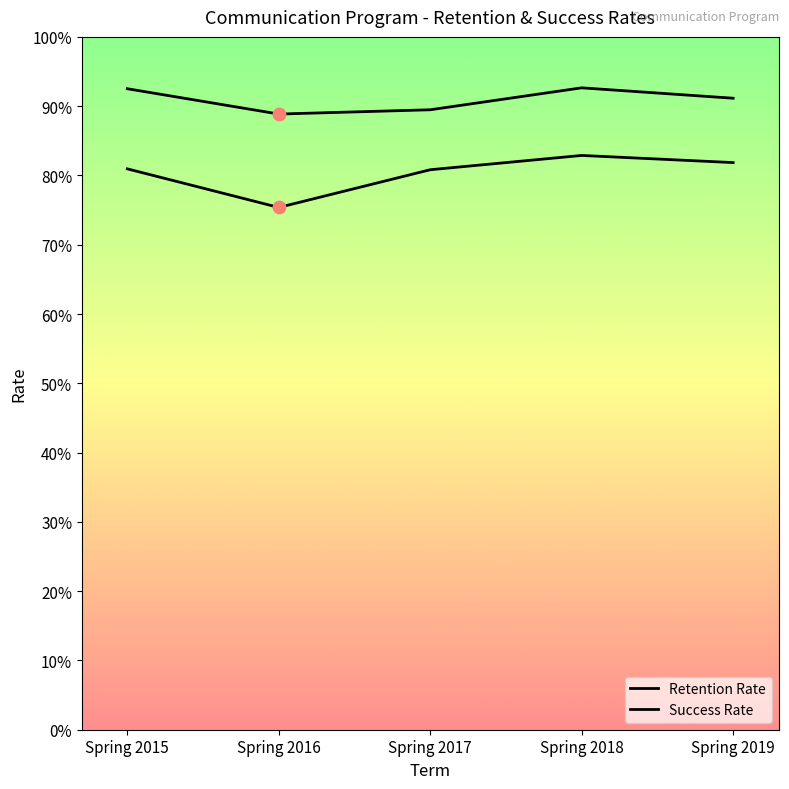

Which series has the largest total across all categories?

Retention Rate